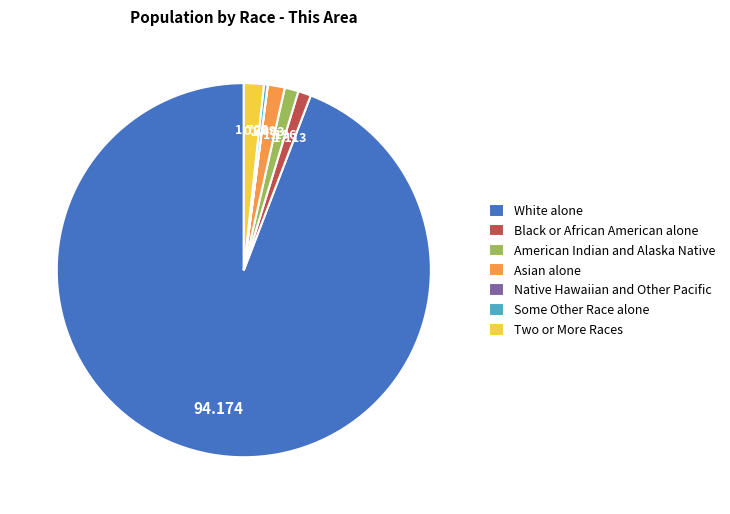

What is the majority slice?

White alone